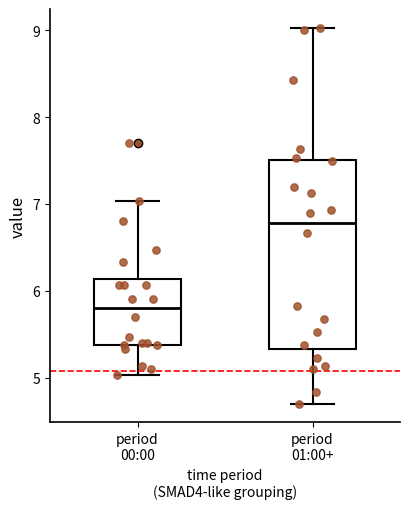

Reading left to right, transcribe this box plot: for each box, give where its median line is, the range the box spans, and where its two whiskers end, as read against the y-axis. The values are not printed on the chart, so give them approximately, as read against the axis.

period 00:00: median 5.8, box 5.4 to 6.1, whiskers 5.0 to 7.0
period 01:00+: median 6.8, box 5.3 to 7.5, whiskers 4.7 to 9.0